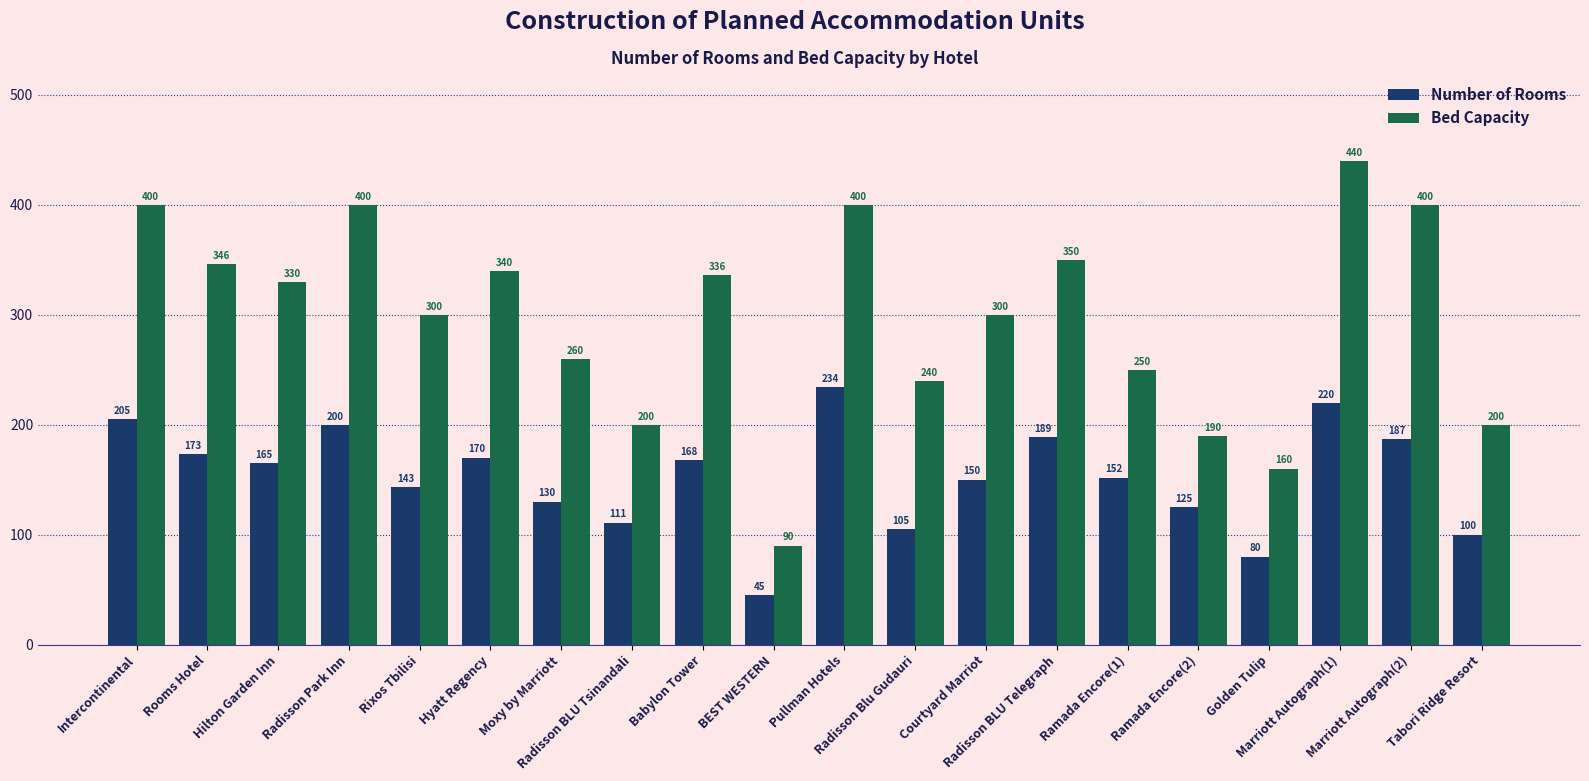

What is the sum of the Number of Rooms values at Radisson Blu Gudauri and Intercontinental?

310